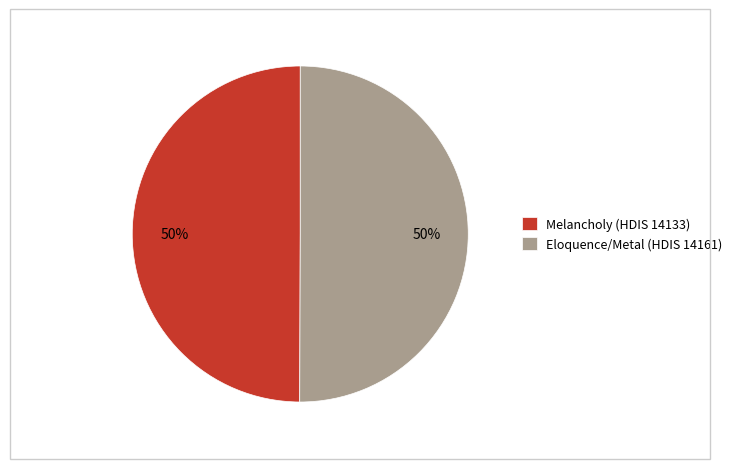

Do Melancholy (HDIS 14133) and Eloquence/Metal (HDIS 14161) together represent more than half of the pie?

Yes